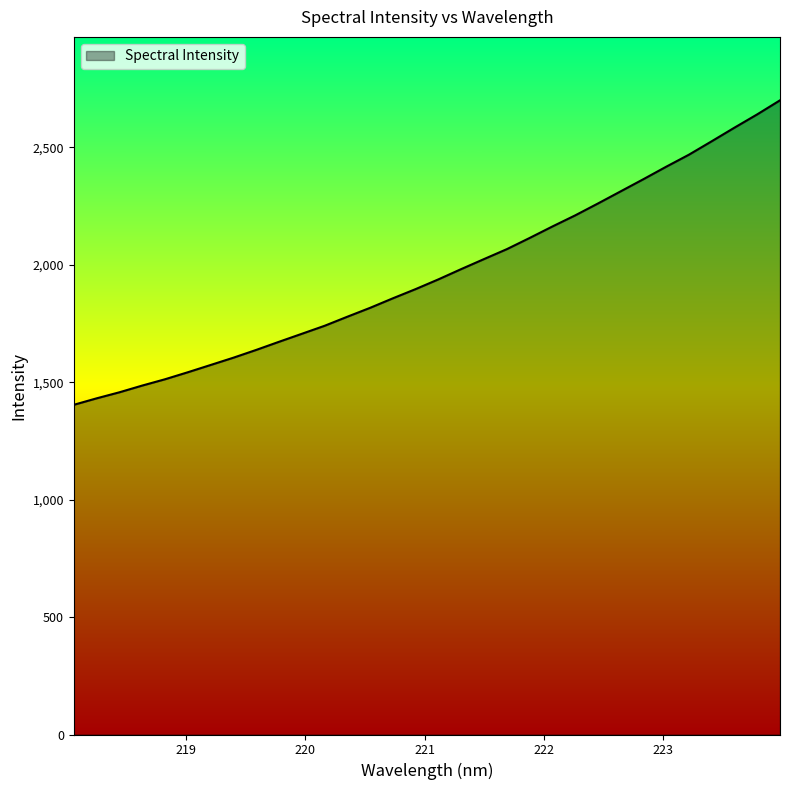

How many values are below 1938?

16